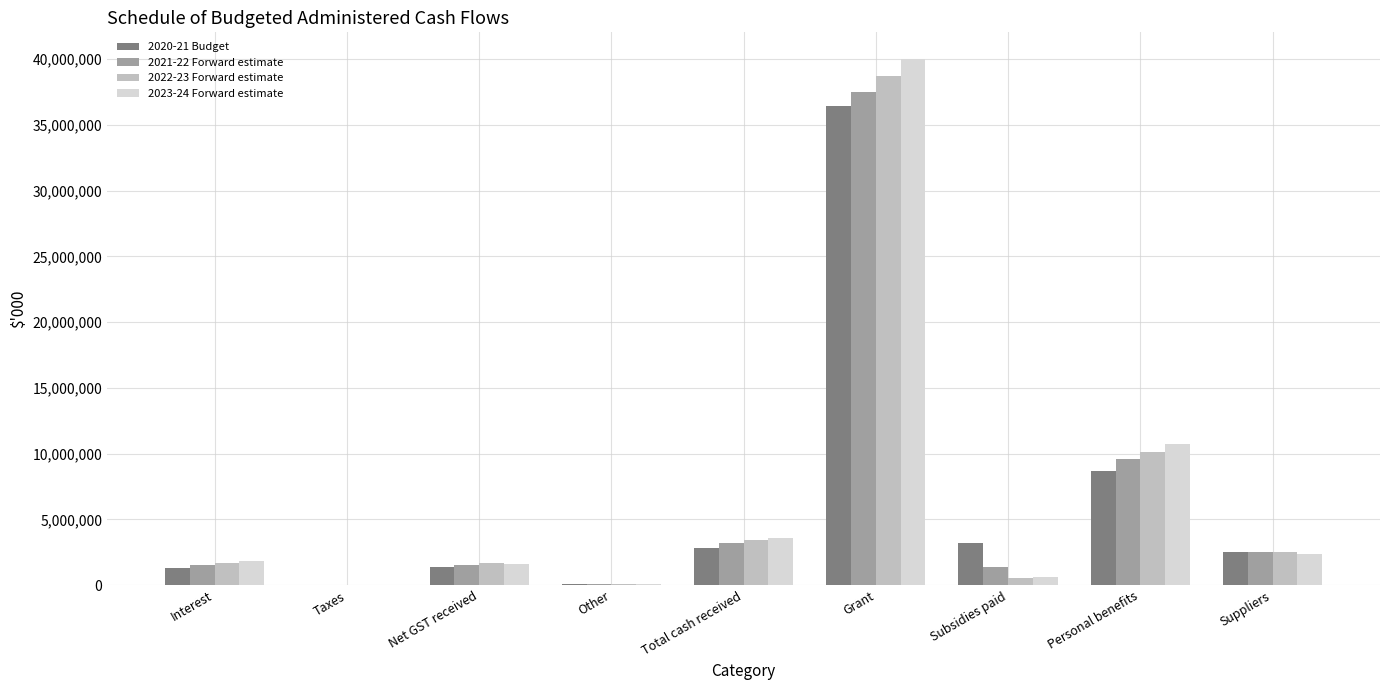

Is the value of 2021-22 Forward estimate at Interest greater than the value of 2020-21 Budget at Subsidies paid?

No